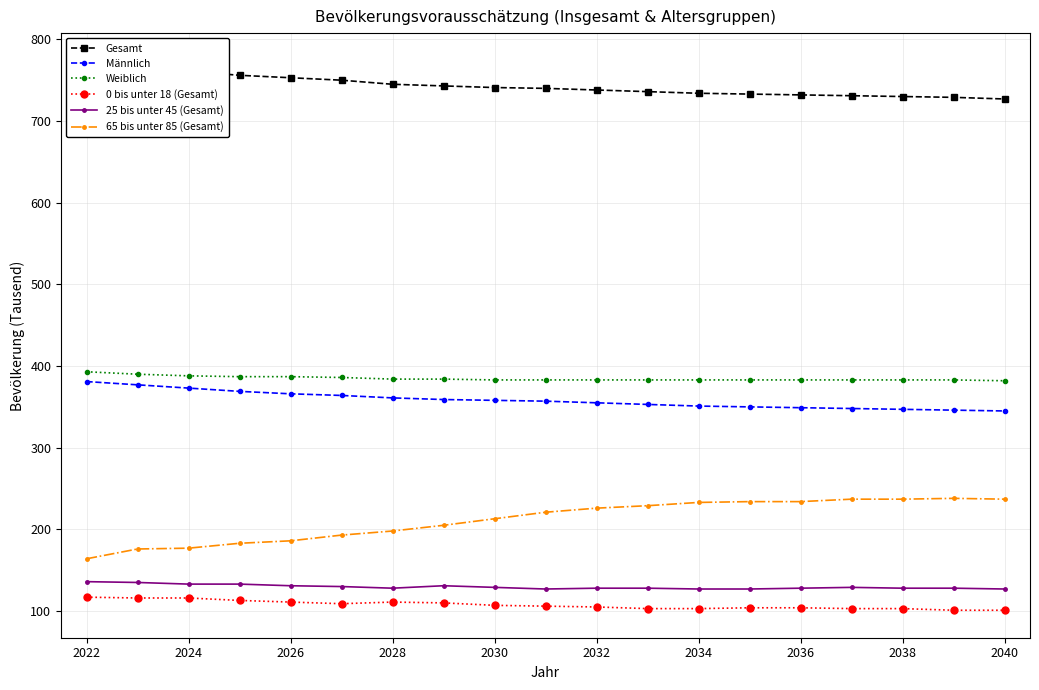

The value of Weiblich at 2040 is 382. True or false?

True